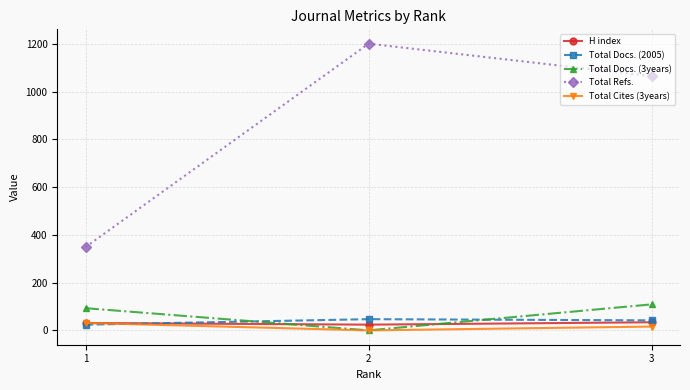

What are all the series names shown in the legend?

H index, Total Docs. (2005), Total Docs. (3years), Total Refs., Total Cites (3years)